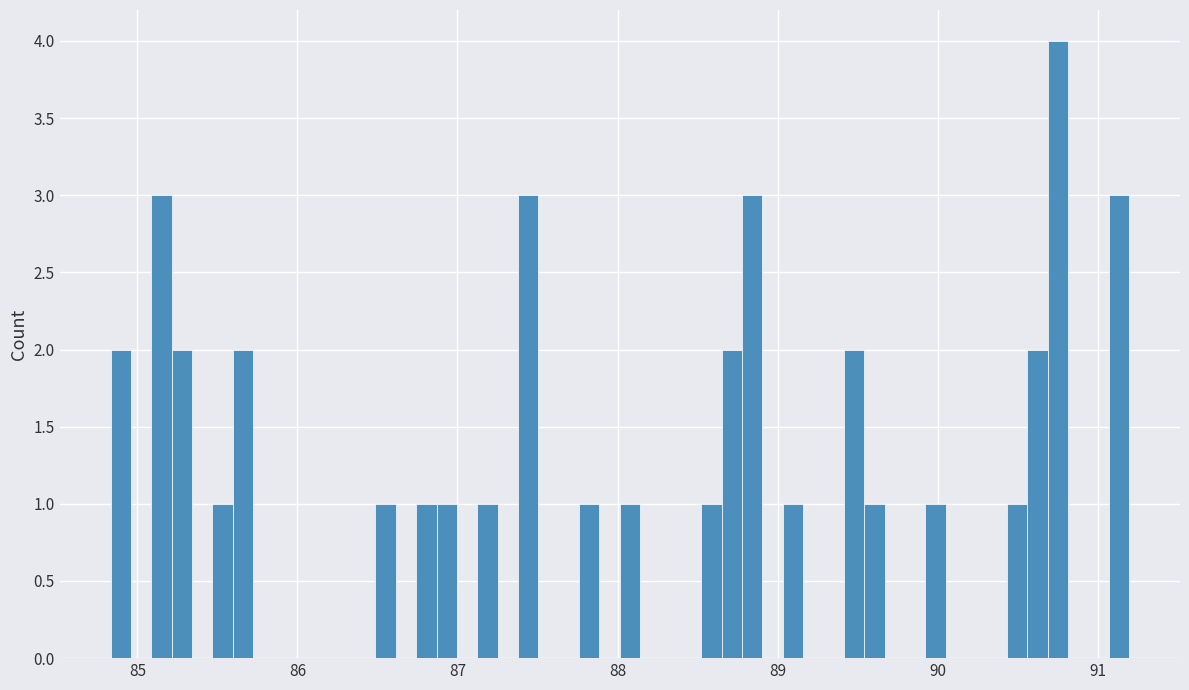

Read against the x-axis, roughly where is the centre of the tallest bar?

90.8